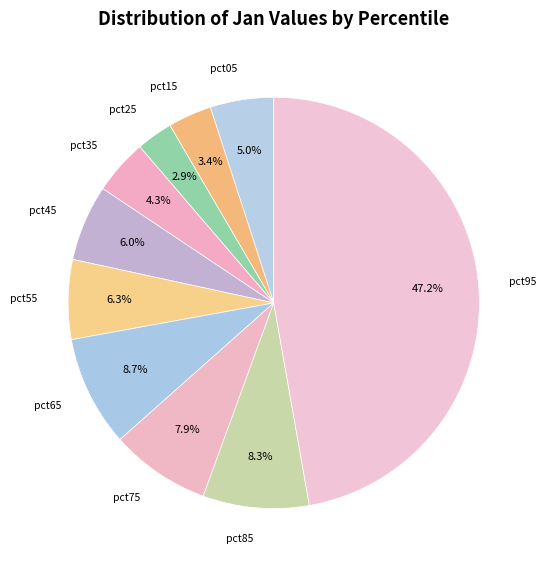

Is it true that pct15 is 3% of the pie?

True